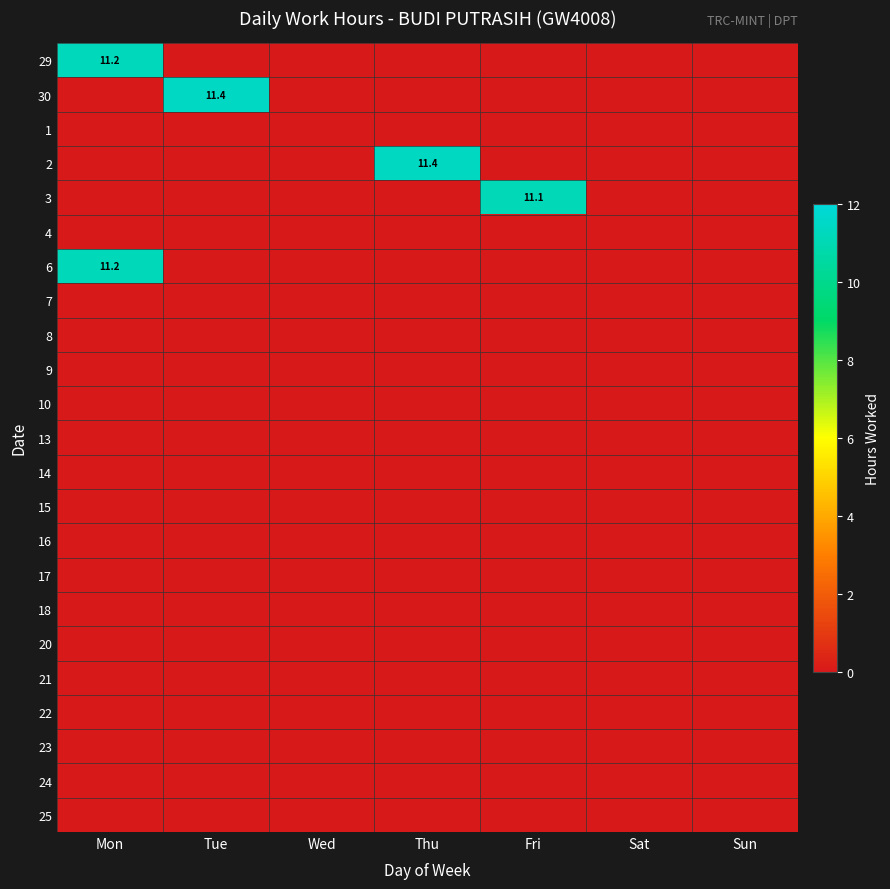

The 6 series shows 3.3 at Mon. True or false?

False